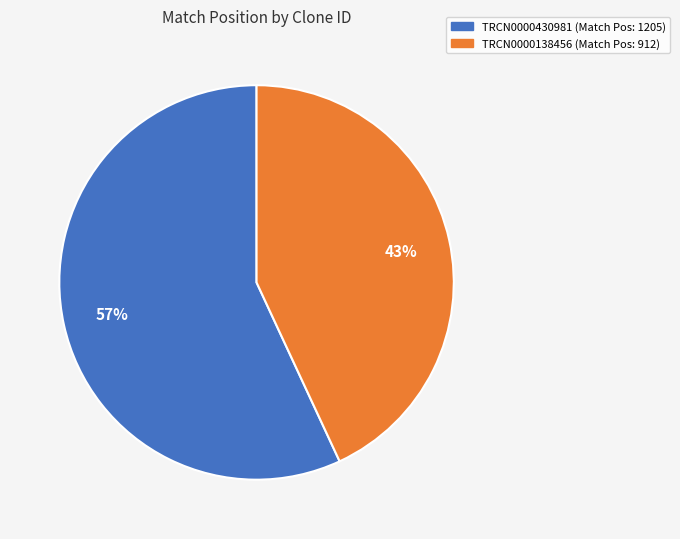

How many segments does this pie chart have?

2